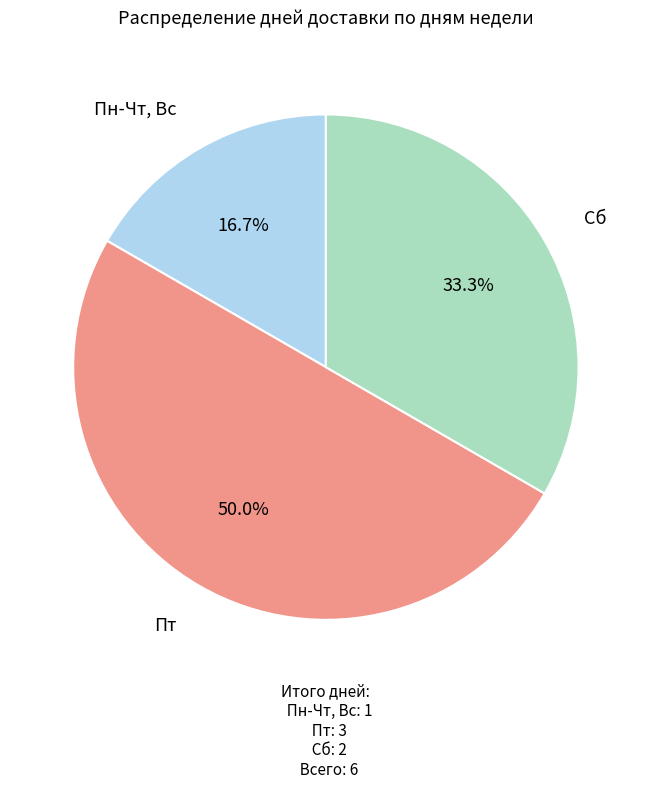

Which slice is the largest?

Пт